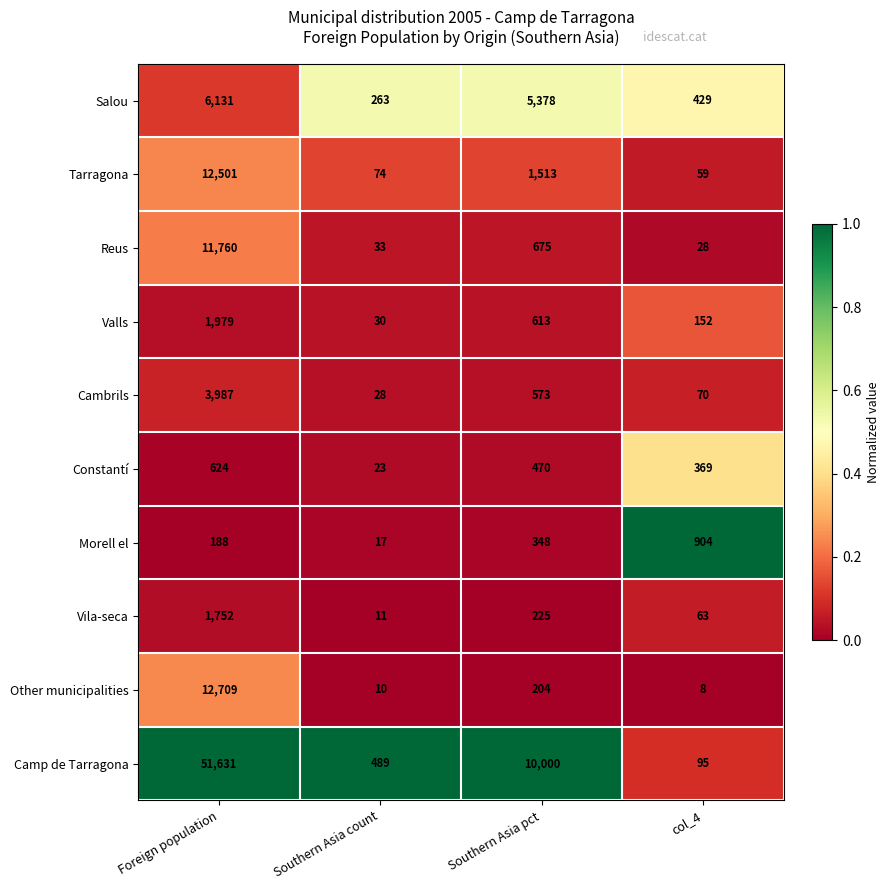

The Cambrils series shows 10 at Southern Asia count. True or false?

False